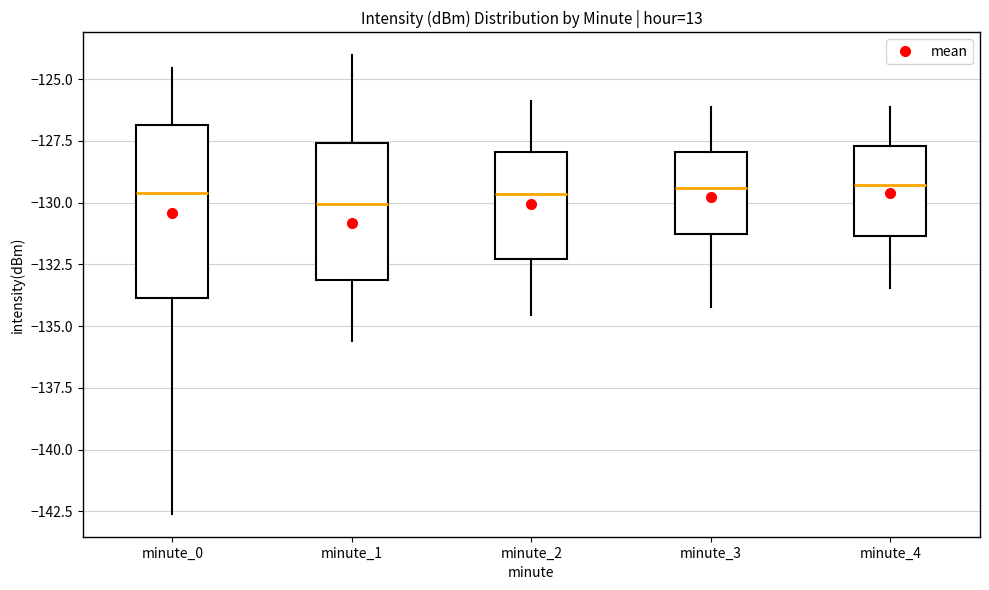

Reading left to right, read every box against the y-axis: the position of its median line, the range the box covers, and the ends of its whiskers. The values are not printed on the chart, so give them approximately, as read against the axis.

minute_0: median -129.5, box -134.0 to -127.0, whiskers -142.5 to -124.5
minute_1: median -130.0, box -133.0 to -127.5, whiskers -135.5 to -124.0
minute_2: median -129.5, box -132.5 to -128.0, whiskers -134.5 to -126.0
minute_3: median -129.5, box -131.5 to -128.0, whiskers -134.0 to -126.0
minute_4: median -129.5, box -131.5 to -127.5, whiskers -133.5 to -126.0